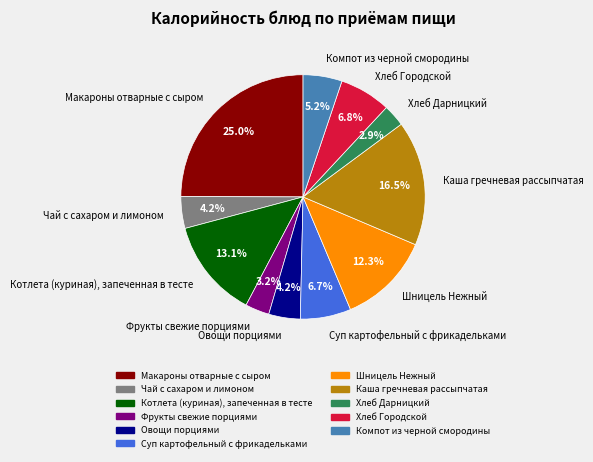

Is Фрукты свежие порциями the majority of the pie?

No